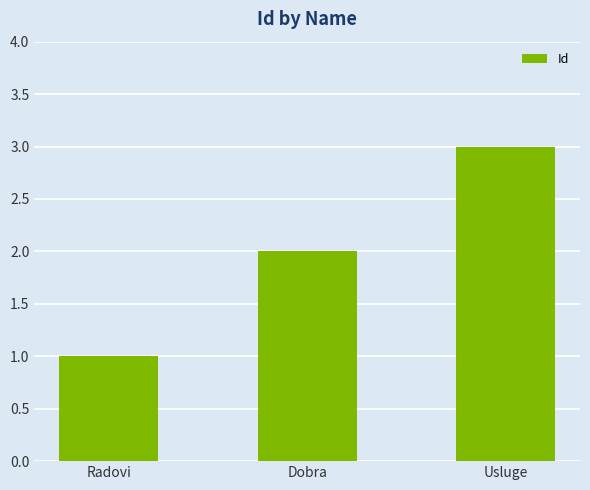

Approximately how many times larger is the value at Dobra compared to Usluge?

0.7